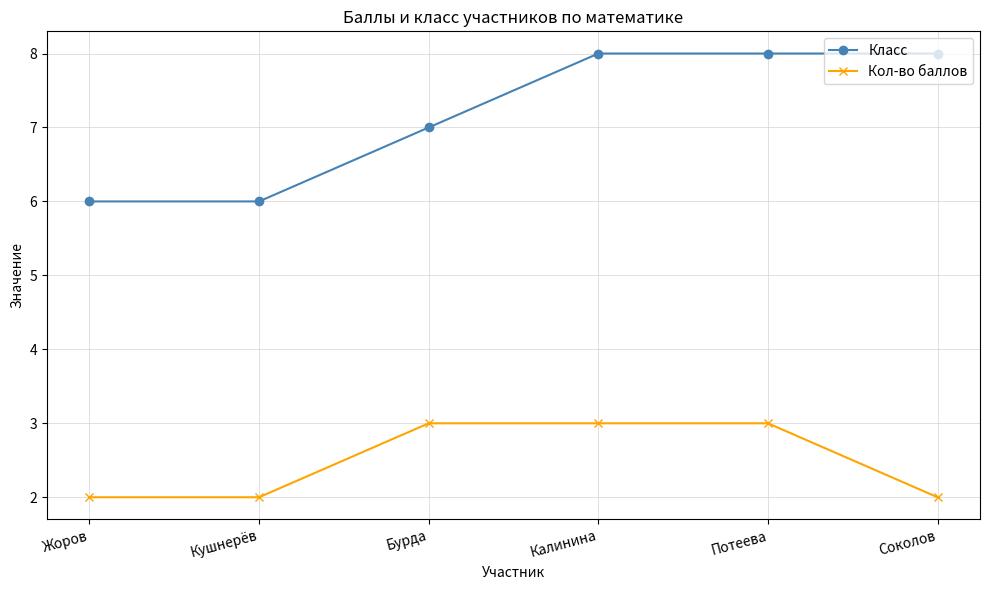

What is the lowest value of the Класс series?

6